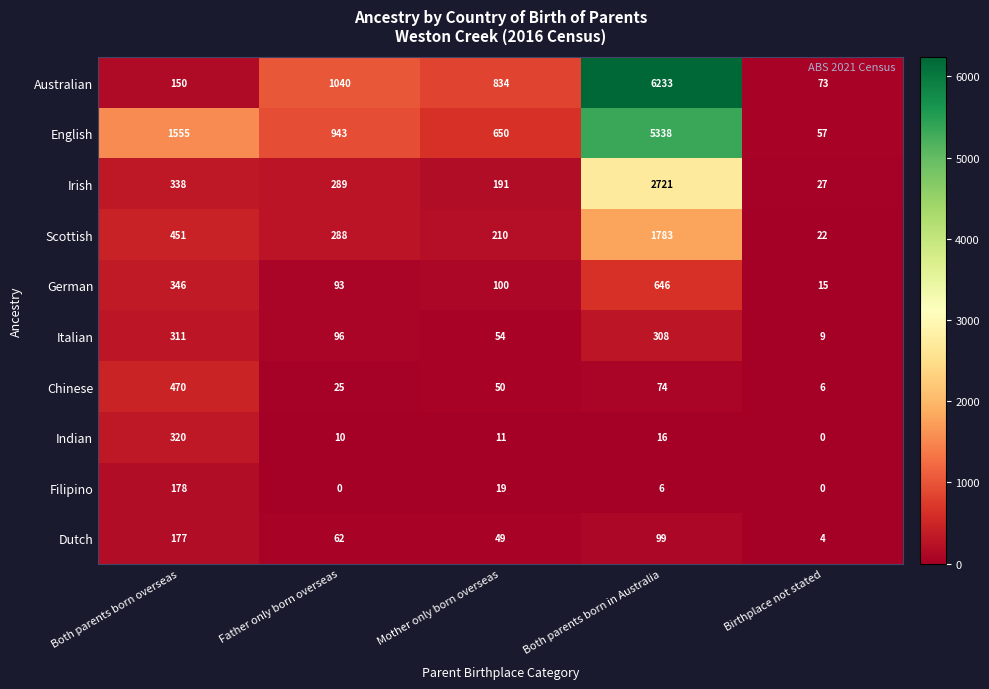

Where does the German series first go above 100?

Both parents born overseas